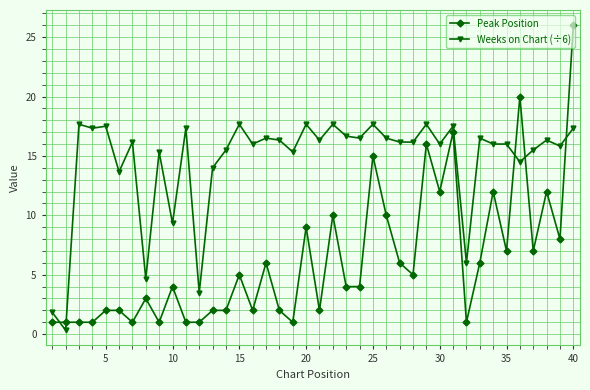

How many lines are shown in the chart?

2